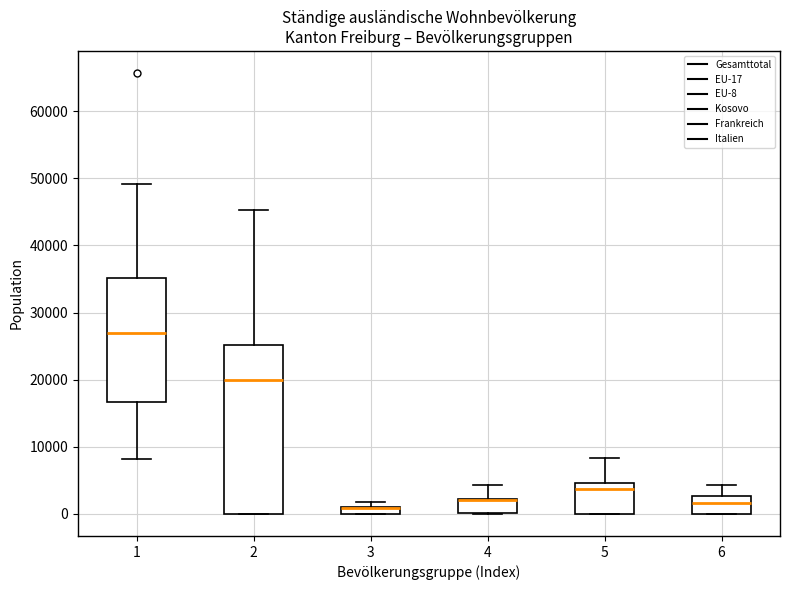

Where is the upper edge of the box at x = 6 on the y-axis? The values are not printed on the chart, so give them approximately, as read against the axis.

3000